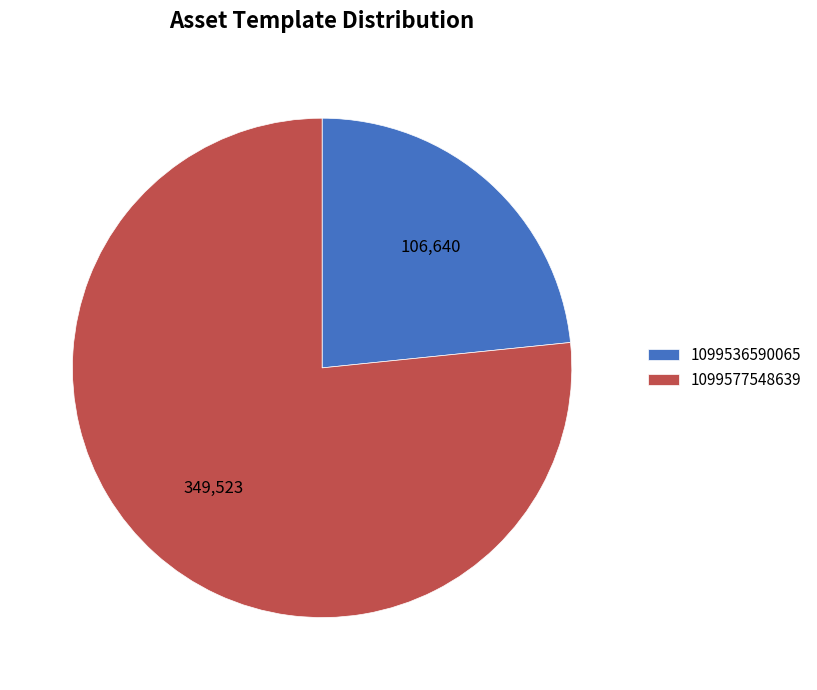

Rank the categories by value from lowest to highest.

1099536590065, 1099577548639